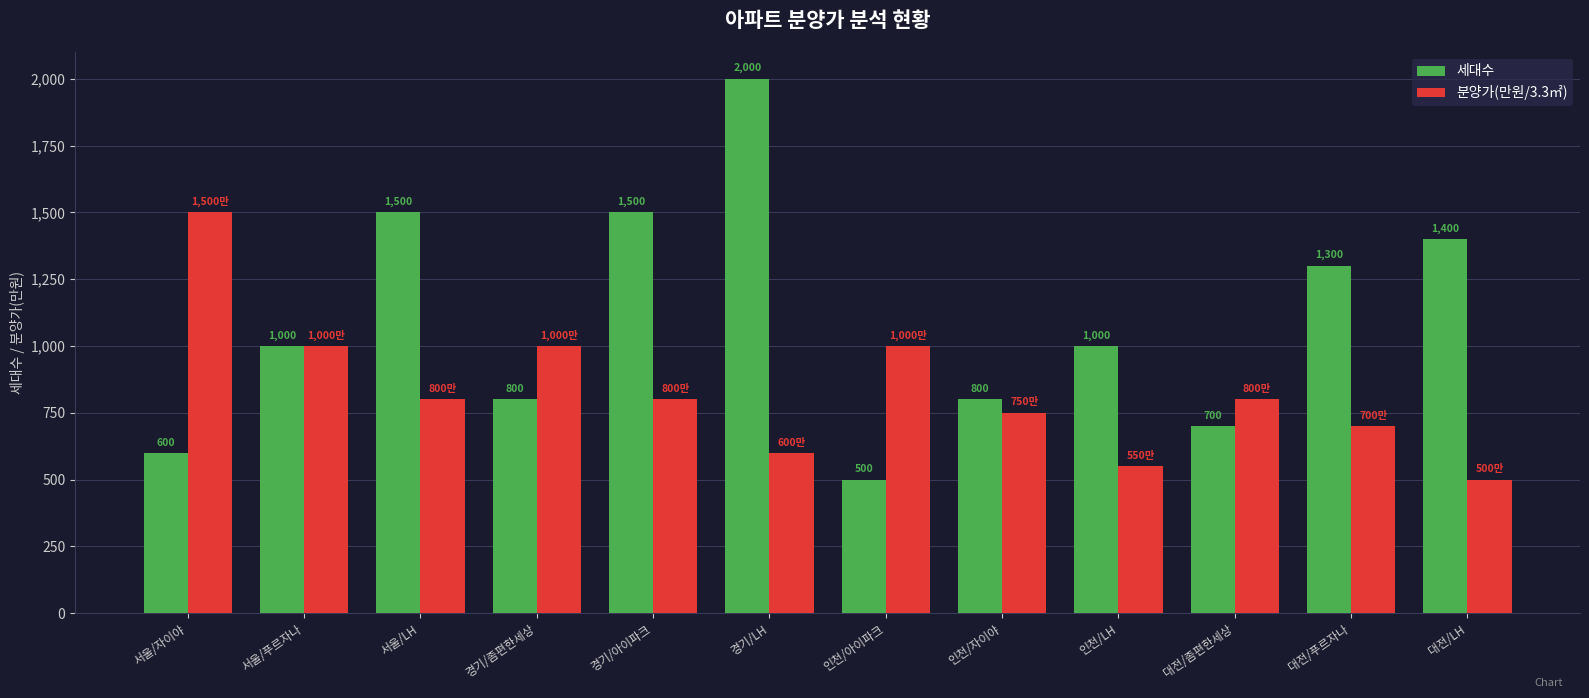

What position from the right is 경기/아이파크?

8